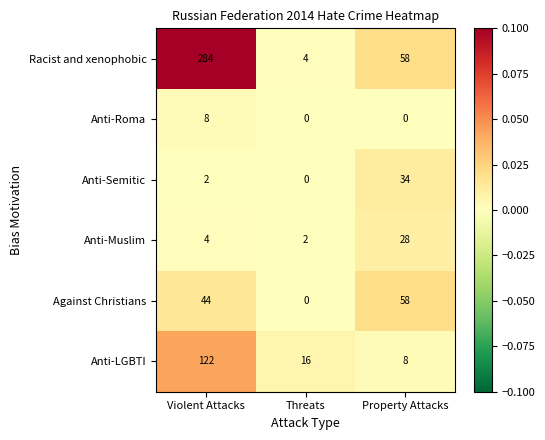

Reading left to right, transcribe all the data shown in this chart.

Racist and xenophobic: 284	4	58
Anti-Roma: 8	0	0
Anti-Semitic: 2	0	34
Anti-Muslim: 4	2	28
Against Christians: 44	0	58
Anti-LGBTI: 122	16	8